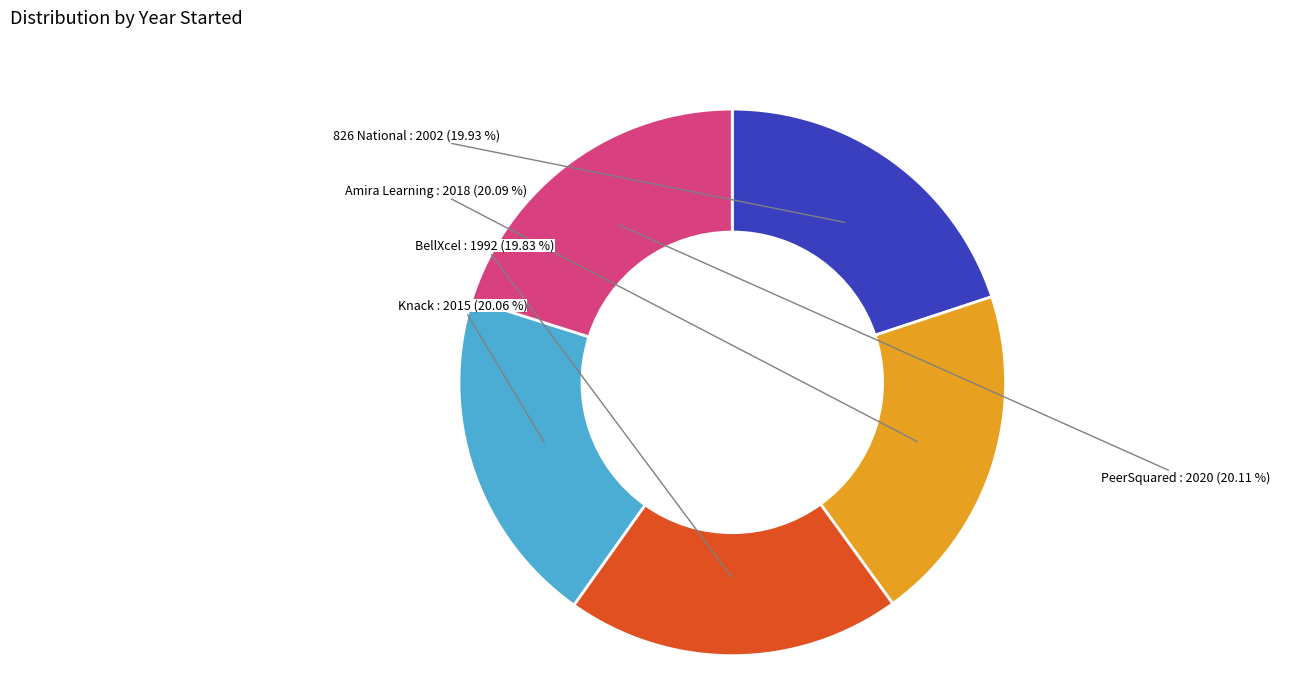

To the nearest percent, what portion does 826 National represent?

20%